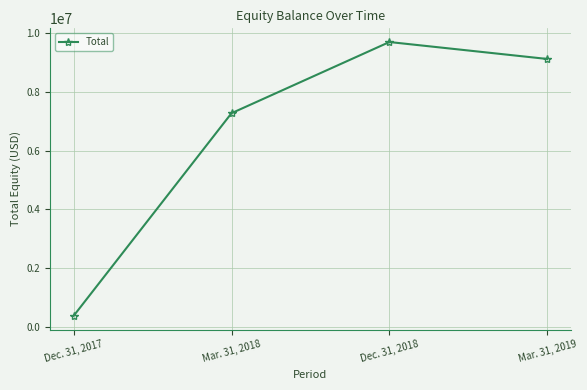

Is this an area chart (filled region under the line)?

No